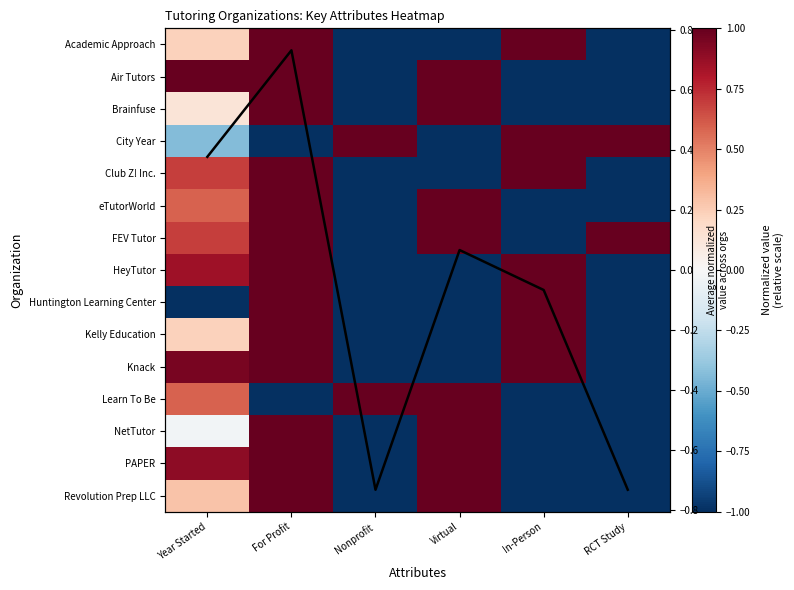

List the labels in order of Brainfuse value, smallest first.

Nonprofit, In-Person, RCT Study, Year Started, For Profit, Virtual